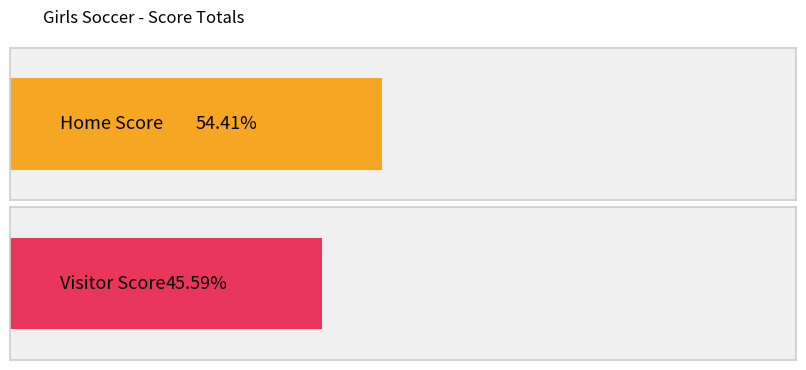

Which series has the largest range (max minus min)?

Visitor Score